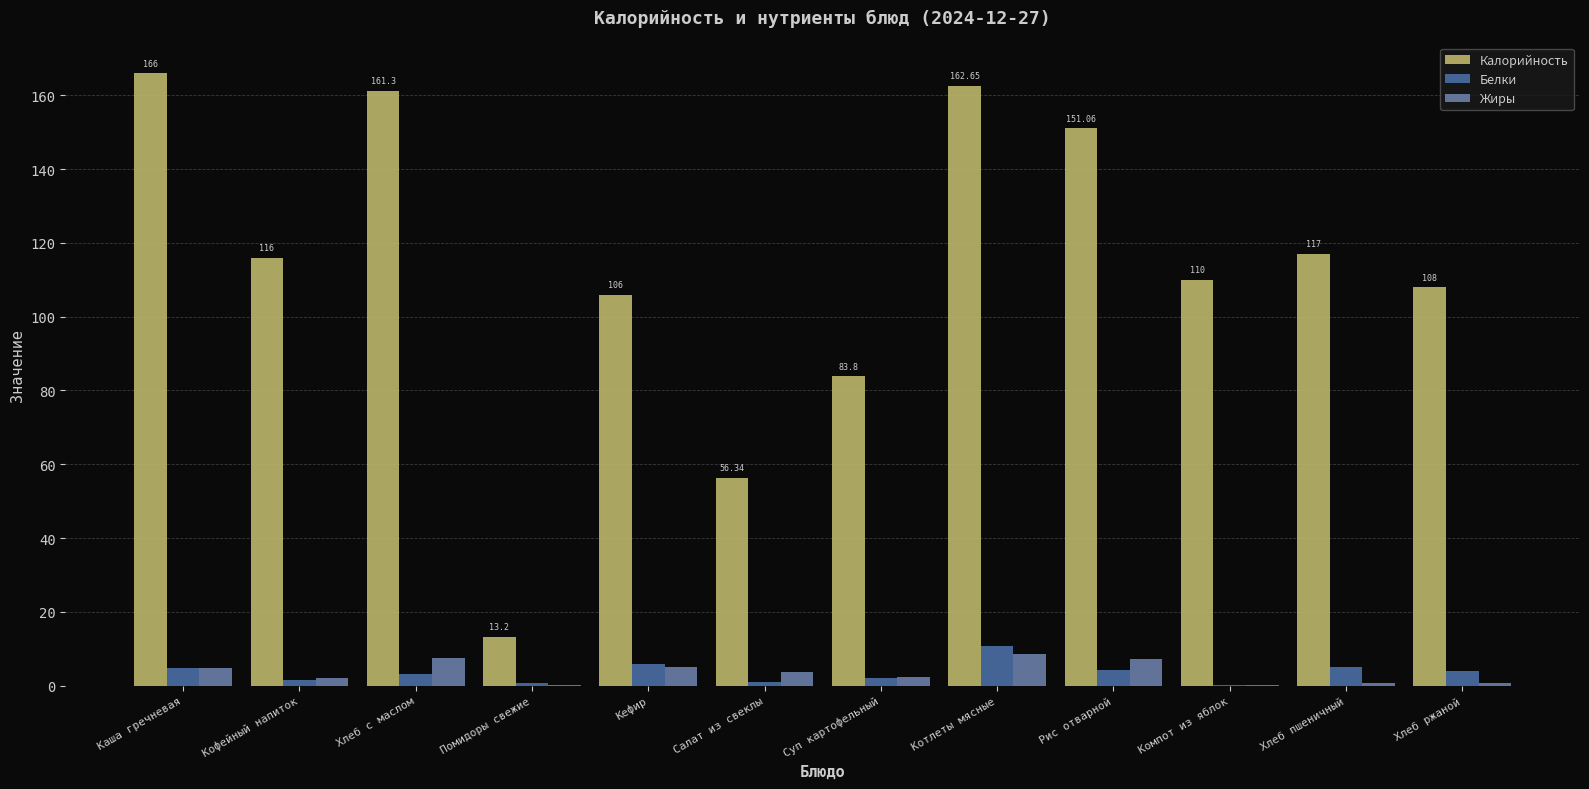

How many series are shown in this chart?

3